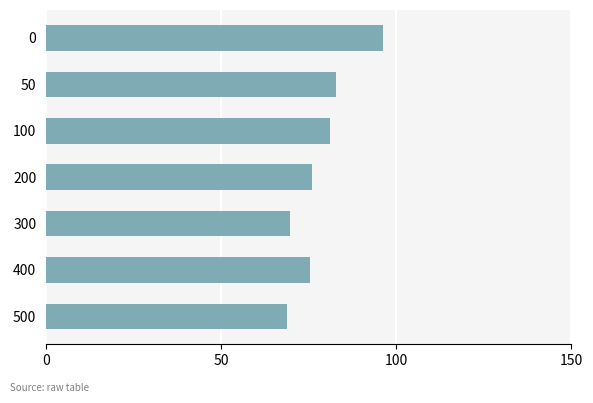

What value does the data have at 0?

96.2